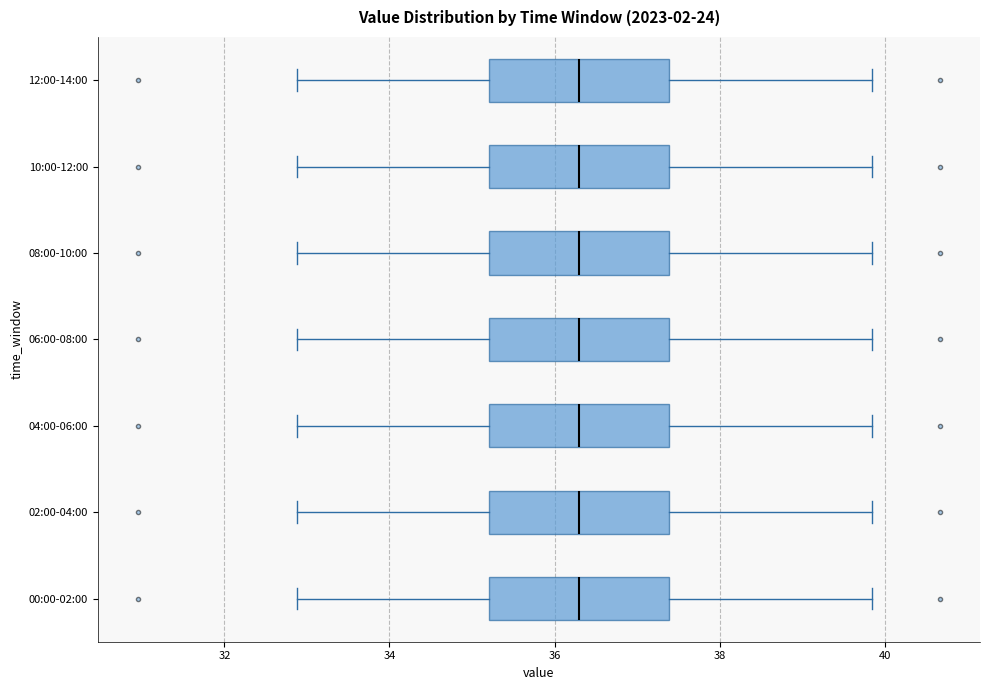

Reading bottom to top, transcribe this box plot: for each box, give where its median line is, the range the box spans, and where its two whiskers end, as read against the x-axis. The values are not printed on the chart, so give them approximately, as read against the axis.

00:00-02:00: median 36.4, box 35.2 to 37.4, whiskers 32.8 to 39.8
02:00-04:00: median 36.4, box 35.2 to 37.4, whiskers 32.8 to 39.8
04:00-06:00: median 36.4, box 35.2 to 37.4, whiskers 32.8 to 39.8
06:00-08:00: median 36.4, box 35.2 to 37.4, whiskers 32.8 to 39.8
08:00-10:00: median 36.4, box 35.2 to 37.4, whiskers 32.8 to 39.8
10:00-12:00: median 36.4, box 35.2 to 37.4, whiskers 32.8 to 39.8
12:00-14:00: median 36.4, box 35.2 to 37.4, whiskers 32.8 to 39.8